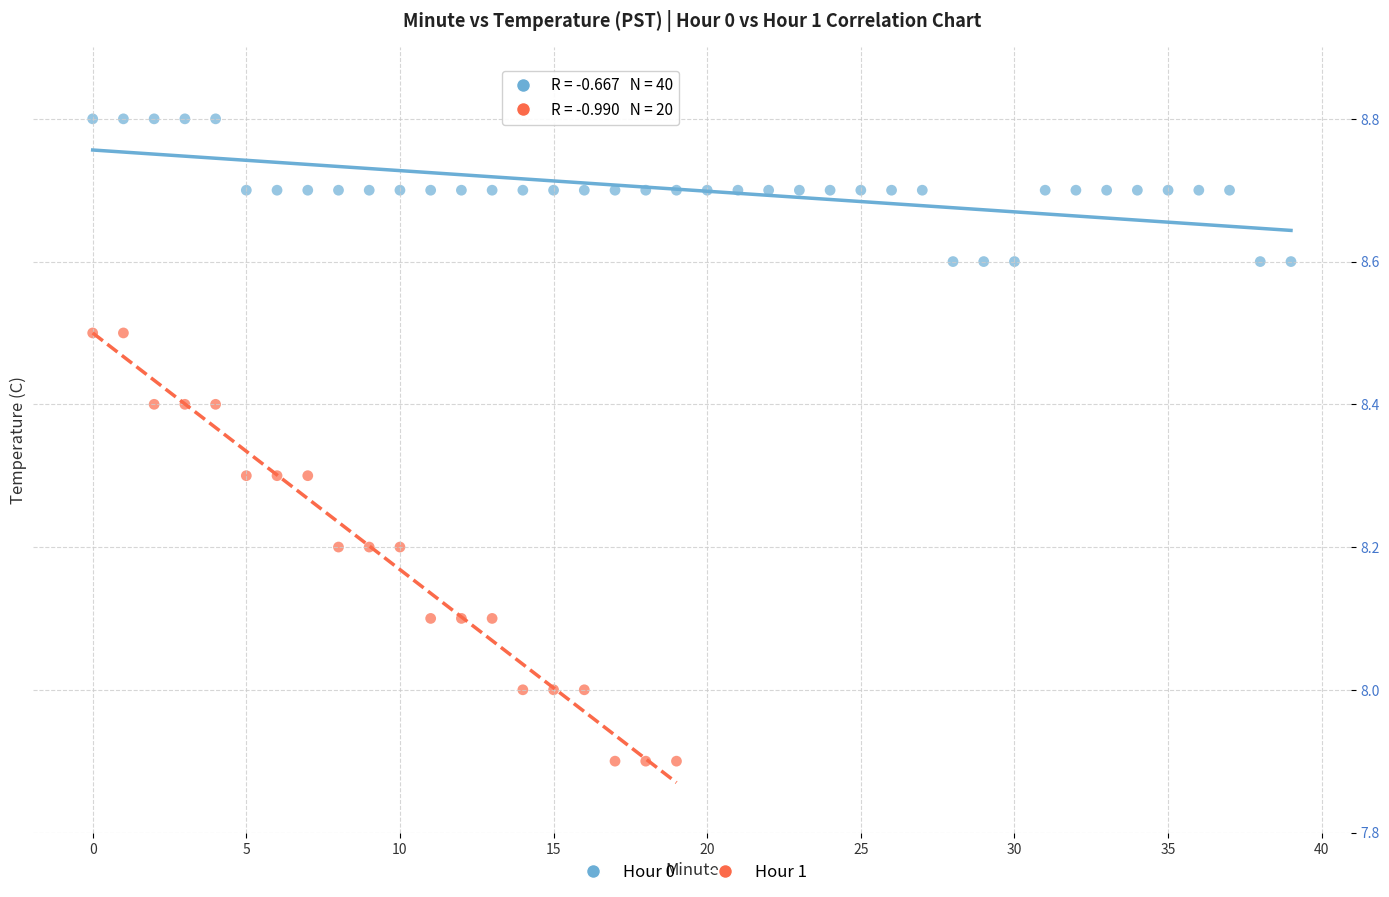

Which series contains the lowest Y value?

Hour 1